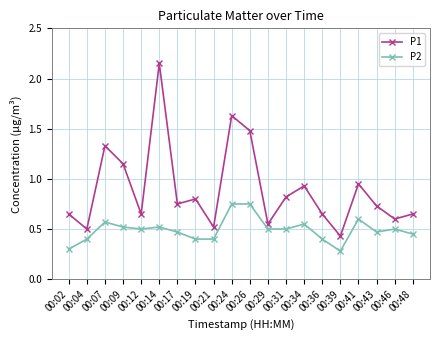

At which category does the chart reach its peak across all series?

00:14